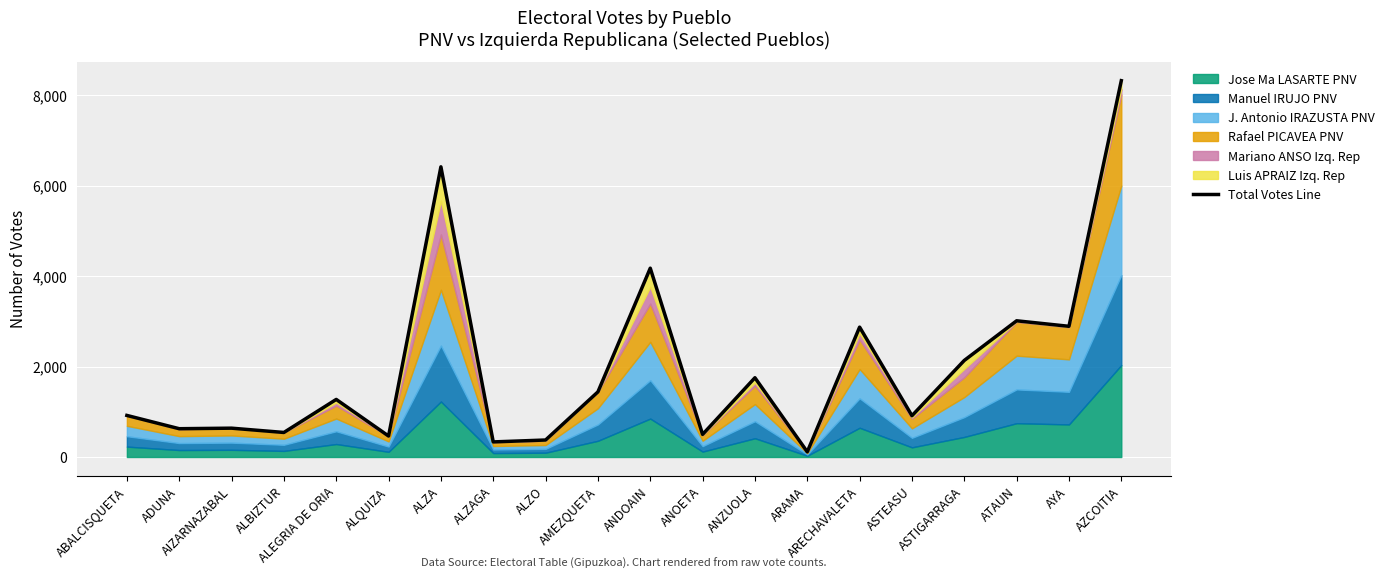

What is the label of the 2nd point from the right?

AYA